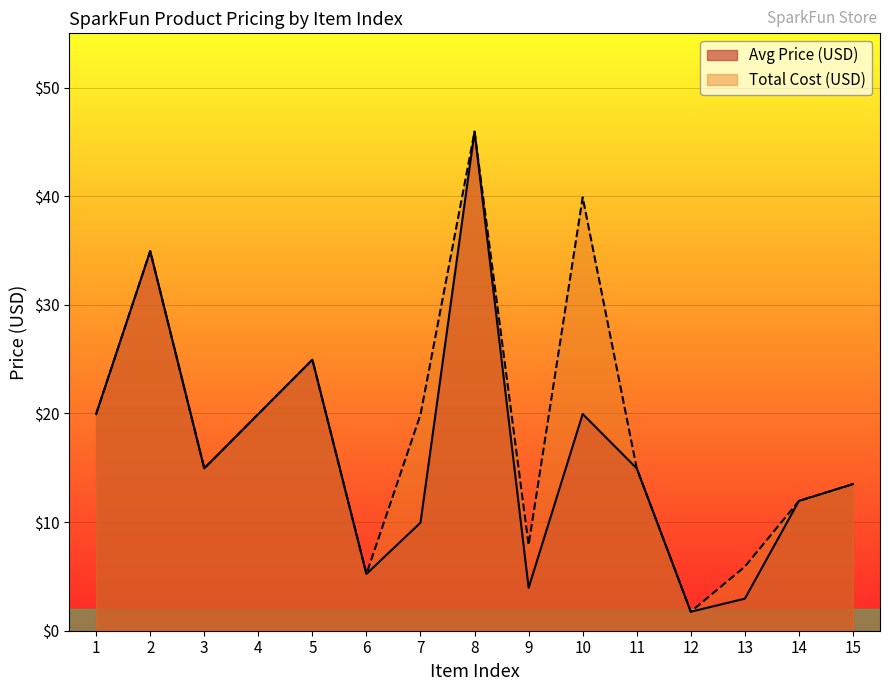

True or false: Avg Price (USD) has a value of 76.6 at 1.

False